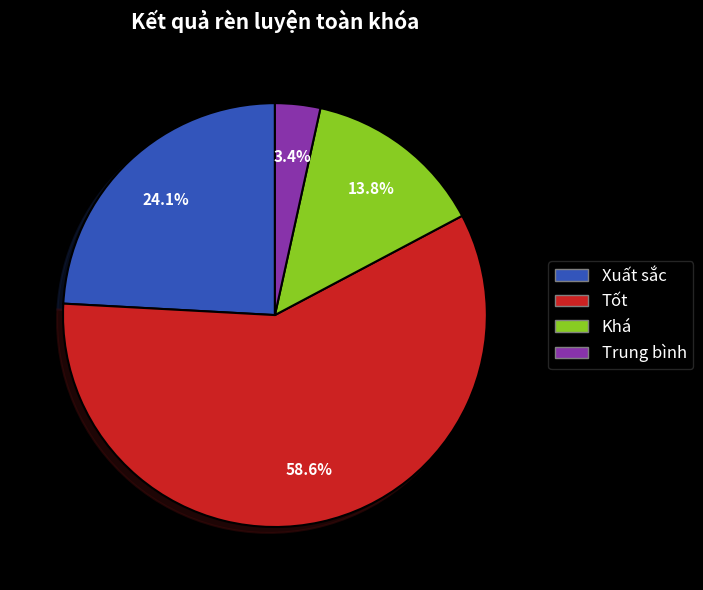

What portion of the pie excludes Khá?

86.2%